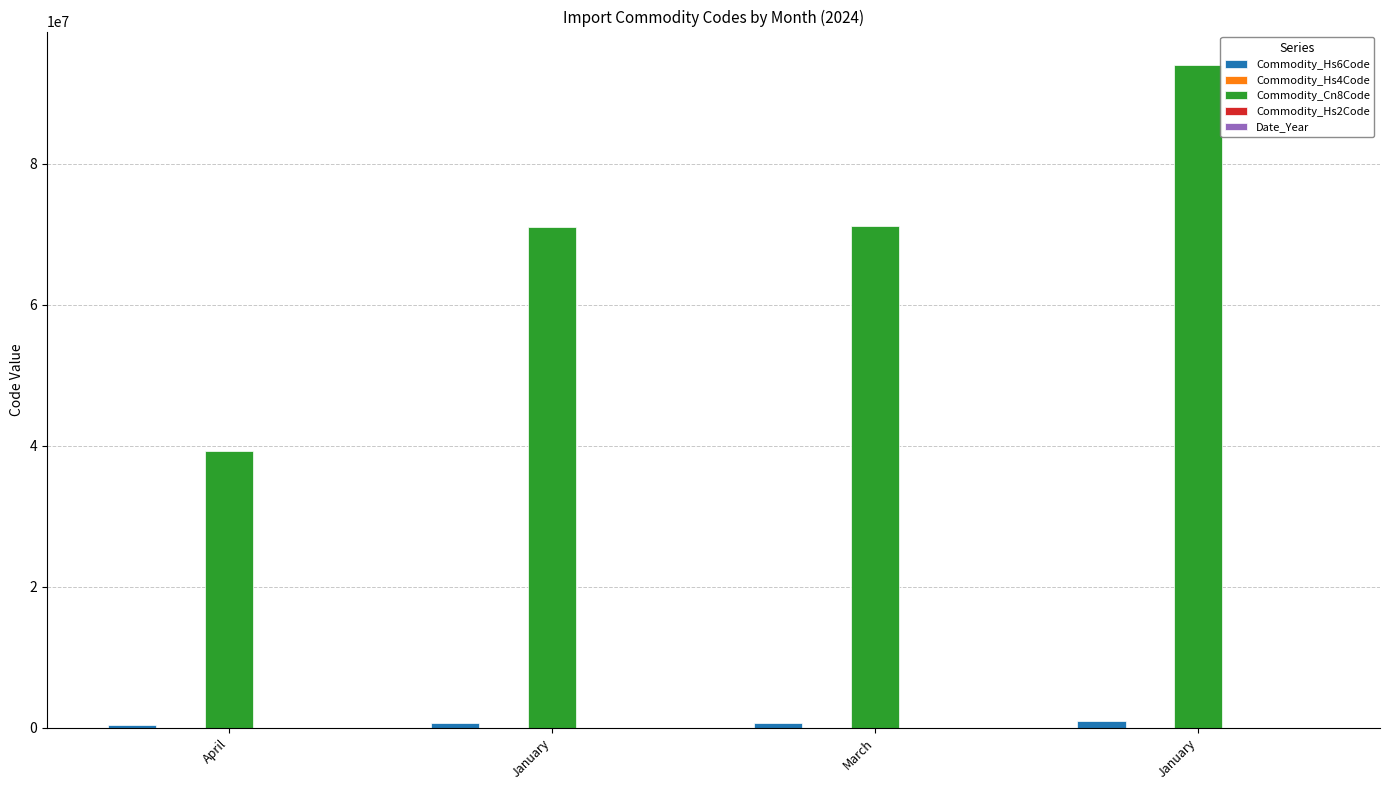

At which label is Commodity_Hs2Code closest to 66?

January